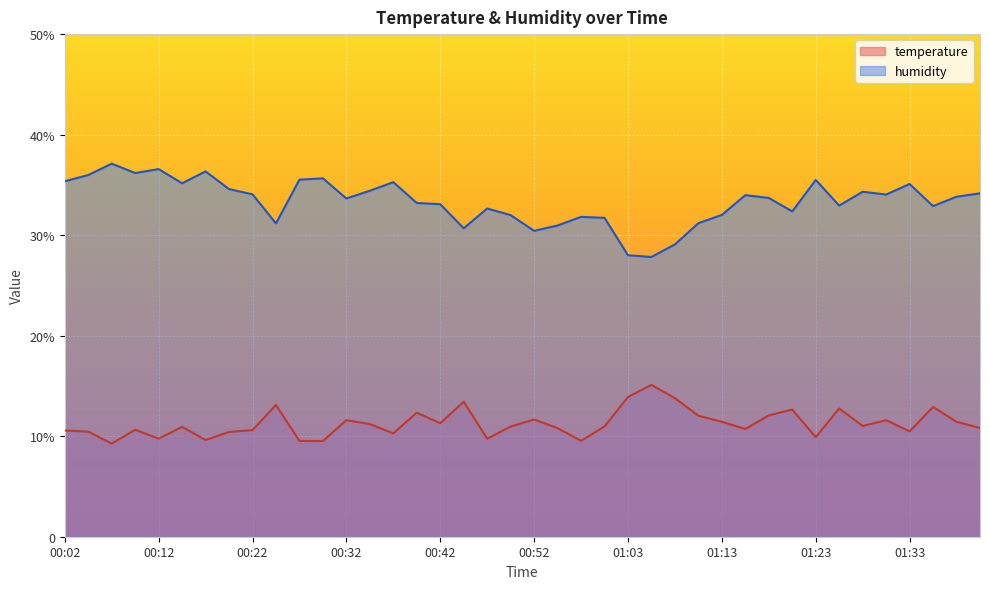

What position from the right is 00:20?

33